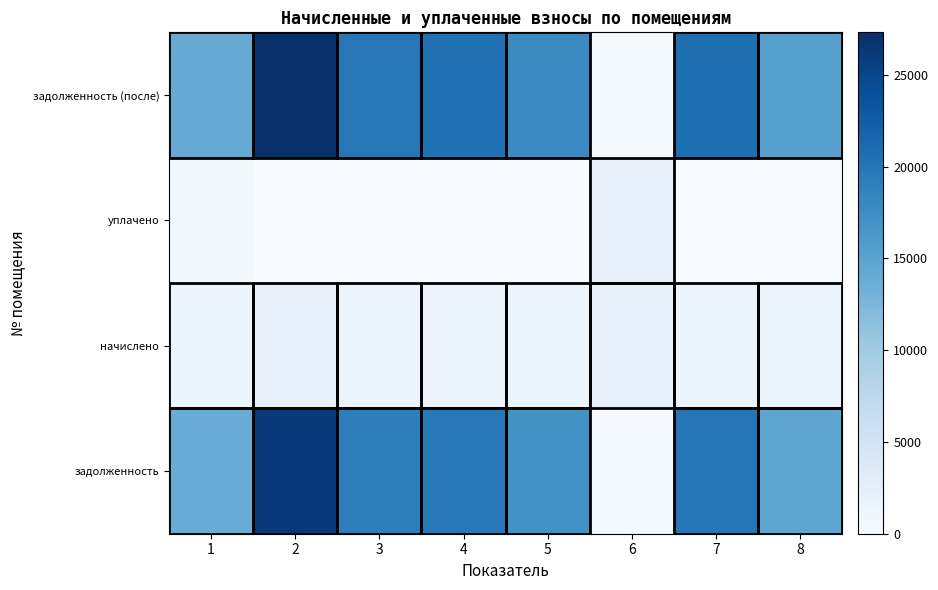

Reading left to right, what are all the values shown in this chart?

задолженность: 1=13842.3	2=26359.5	3=19067.4	4=19693.4	5=17011.5	6=320.6	7=20042.0	8=14622.6
начислено: 1=1434.2	2=1923.9	3=1456.4	4=1437.4	5=1462.8	6=1923.9	7=1462.8	8=1459.6
уплачено: 1=520.4	2=0.0	3=0.0	4=0.0	5=0.0	6=1924.2	7=0.0	8=0.0
задолженность (после): 1=14039.0	2=27321.5	3=19795.6	4=20412.0	5=17742.9	6=320.4	7=20773.4	8=15352.4